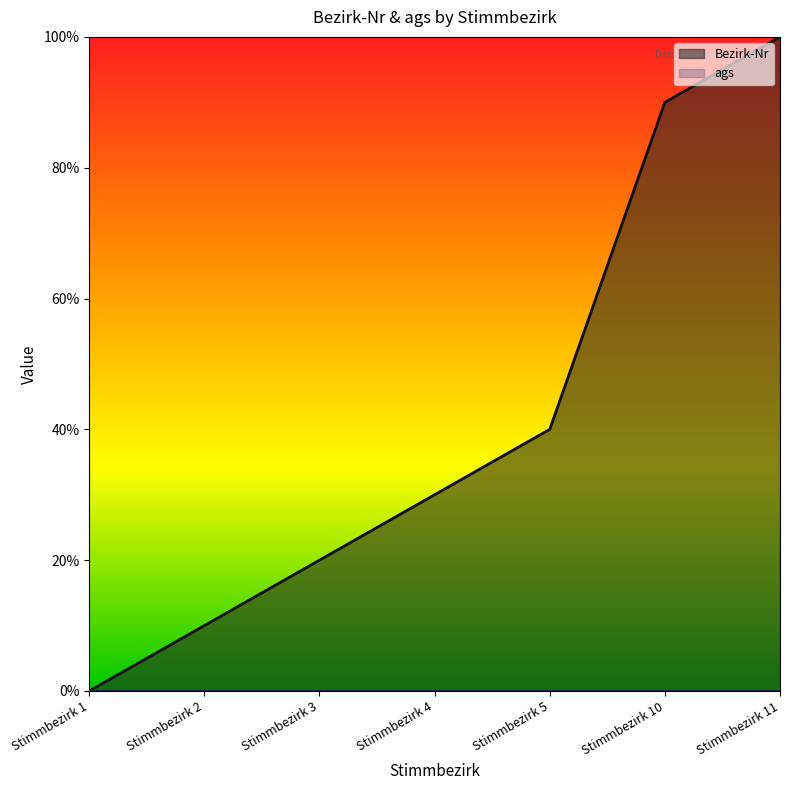

List the labels in order of value, smallest first.

Stimmbezirk 1, Stimmbezirk 2, Stimmbezirk 3, Stimmbezirk 4, Stimmbezirk 5, Stimmbezirk 10, Stimmbezirk 11